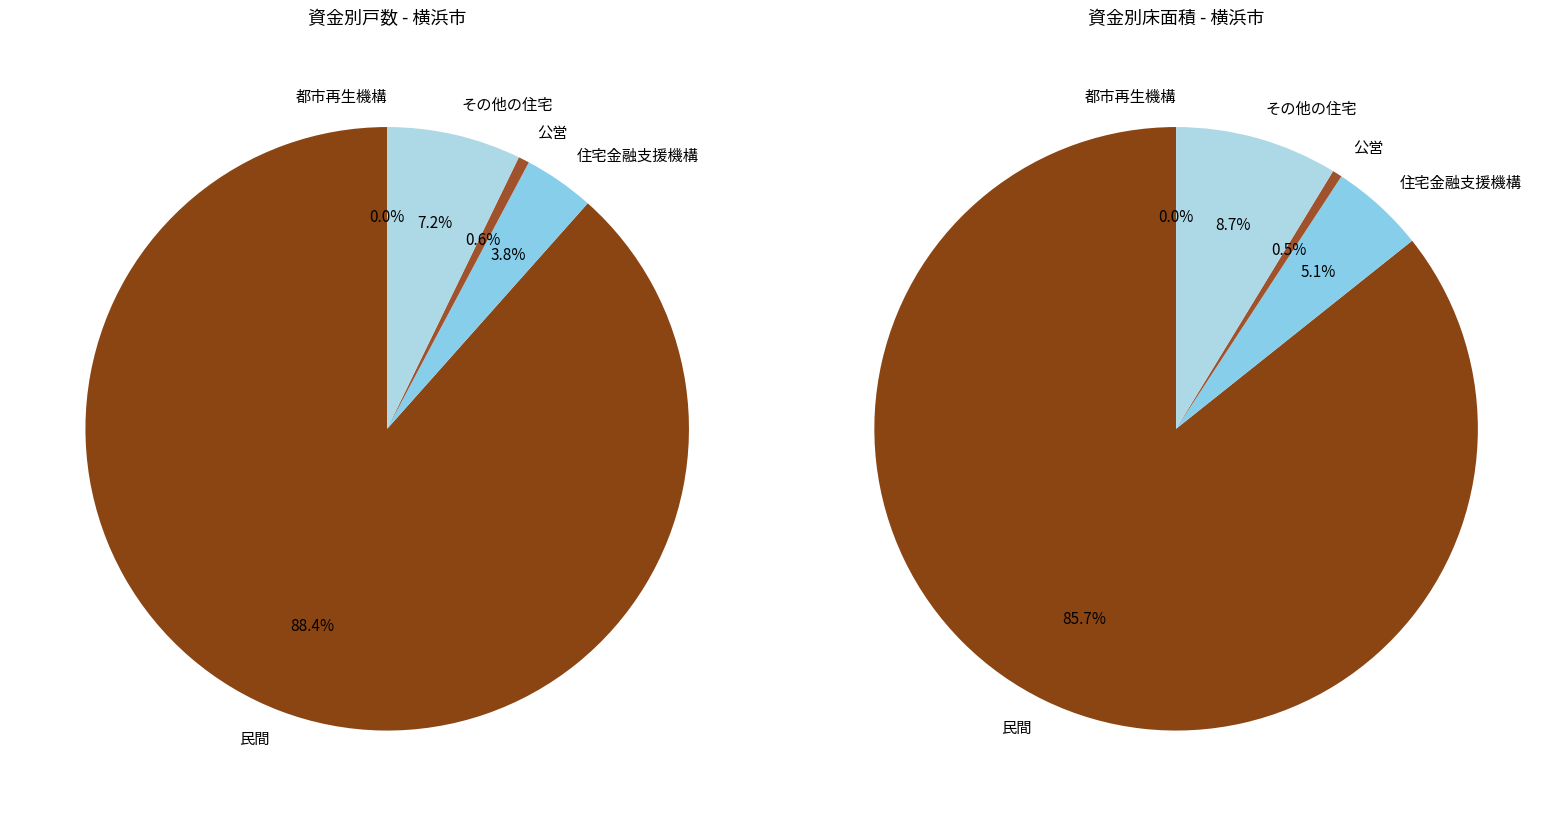

What is the total percentage of 都市再生機構 and 民間?

88.4%